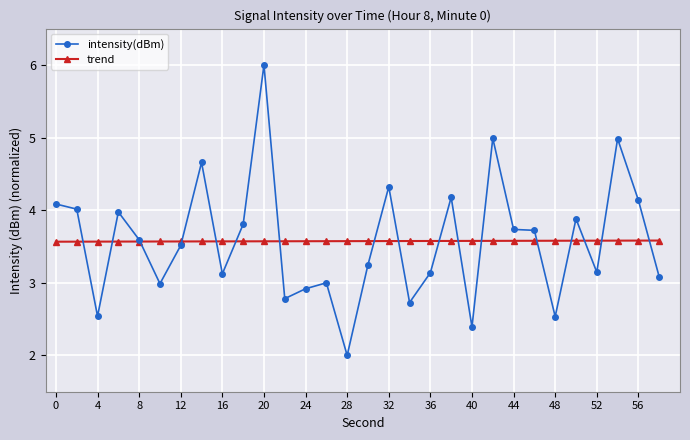

What is the maximum value for trend?

3.6